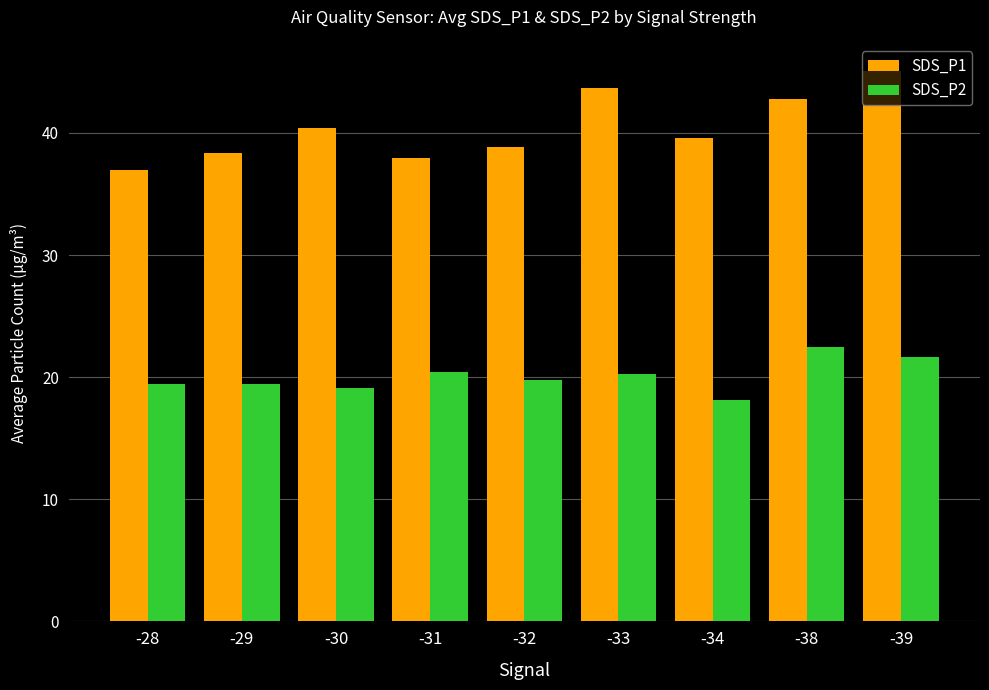

Which series has the largest range (max minus min)?

SDS_P1